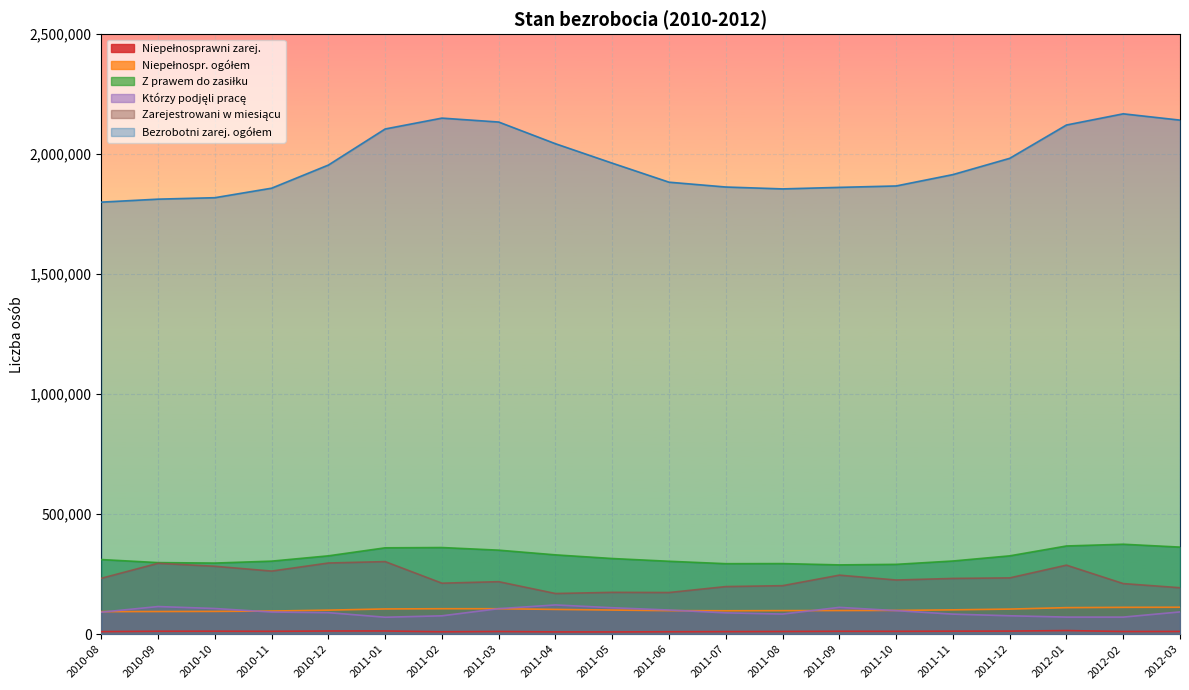

How many values in the Zarejestrowani w miesiącu series exceed 232418?

9